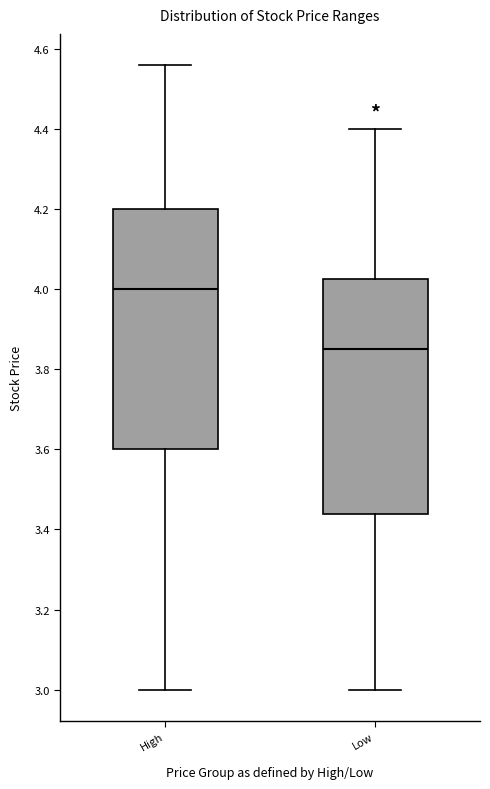

Reading left to right, transcribe this box plot: for each box, give where its median line is, the range the box spans, and where its two whiskers end, as read against the y-axis. The values are not printed on the chart, so give them approximately, as read against the axis.

High: median 4.00, box 3.60 to 4.20, whiskers 3.00 to 4.56
Low: median 3.86, box 3.44 to 4.02, whiskers 3.00 to 4.40